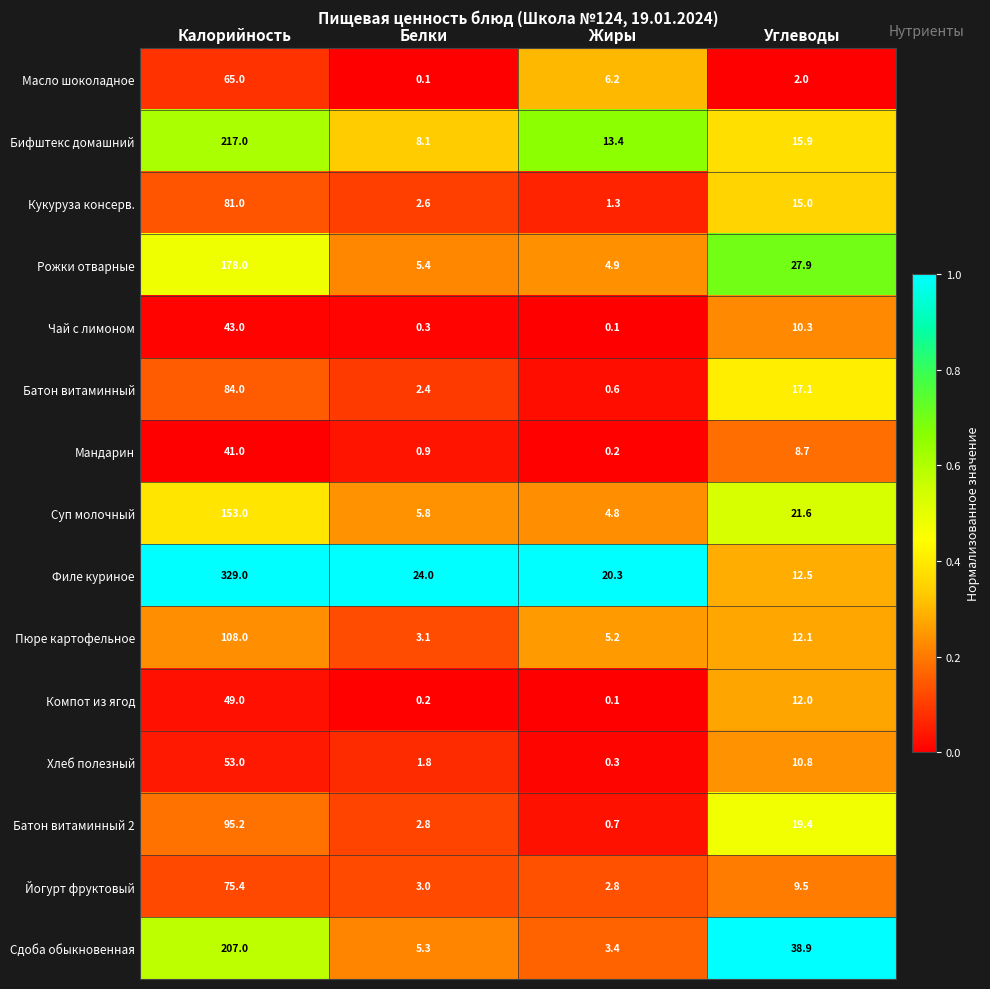

What is the difference between the highest and lowest values at Углеводы?

36.9